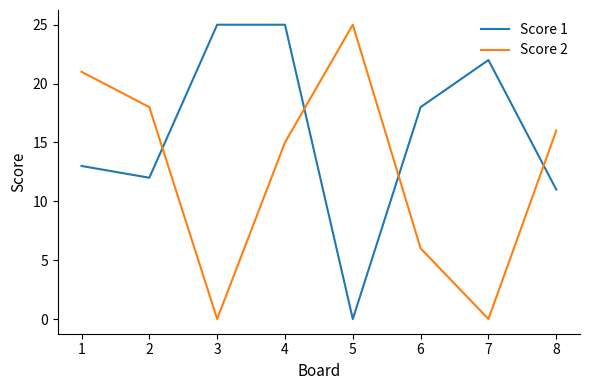

Reading left to right, extract all data points from this chart.

Score 1: 13	12	25	25	0	18	22	11
Score 2: 21	18	0	15	25	6	0	16